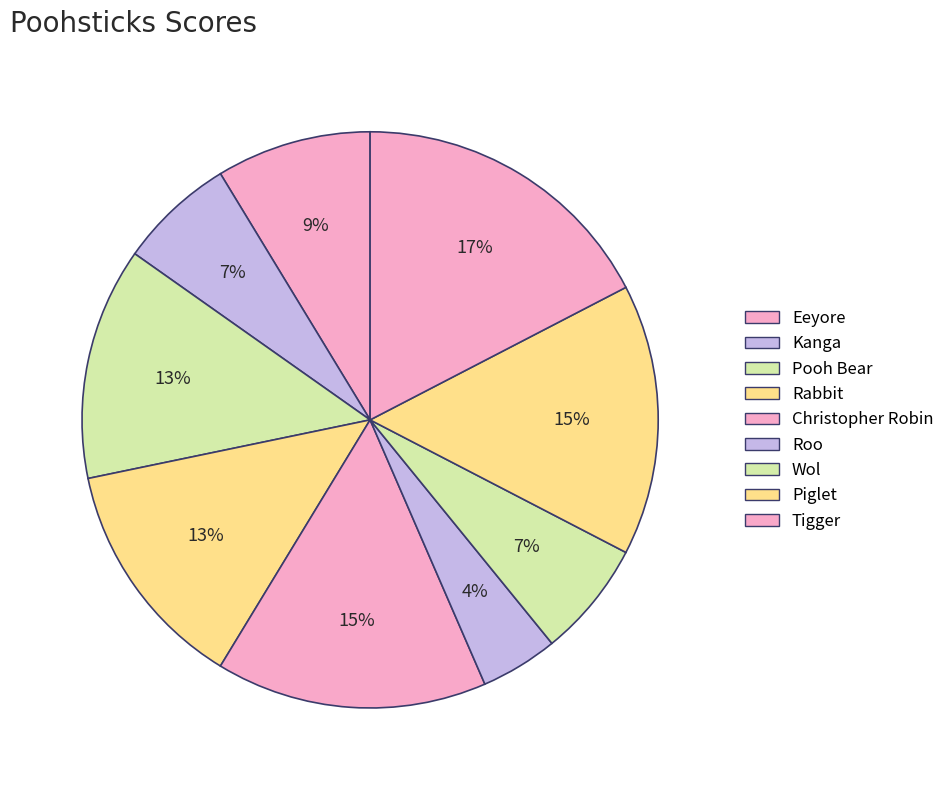

To the nearest percent, what is the average slice percentage?

11%